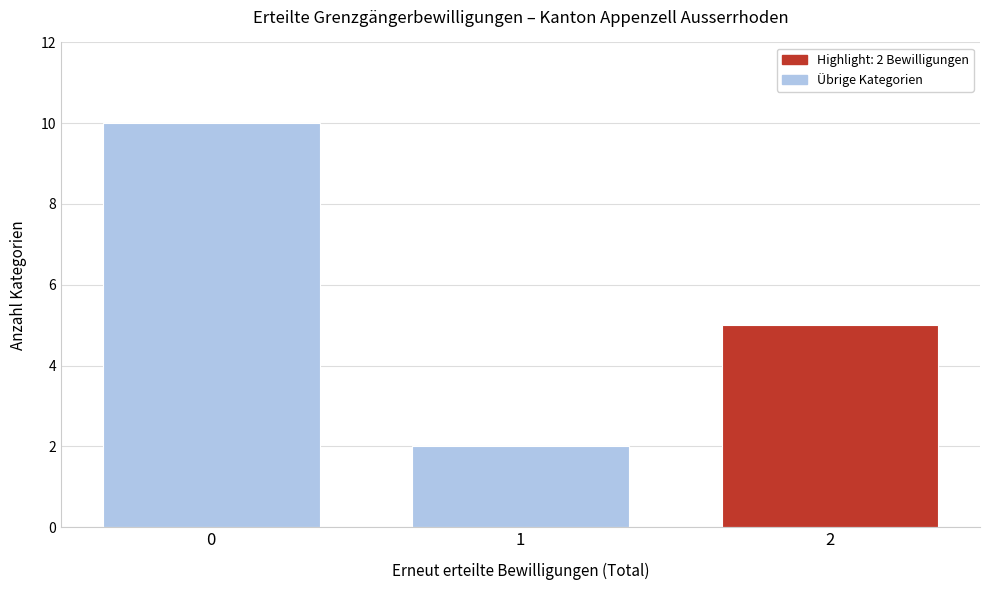

Reading left to right, transcribe all the data shown in this chart.

0=10	1=2	2=5